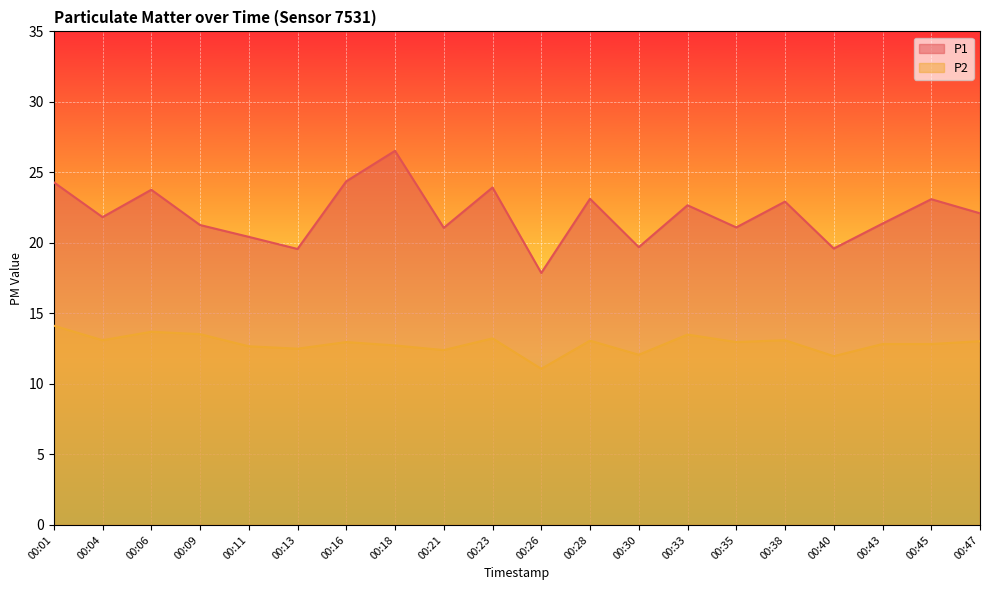

At which category does P2 reach its first local peak?

00:06